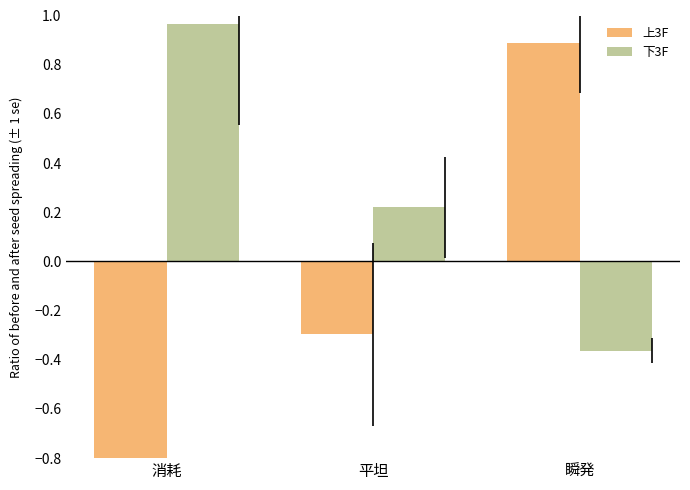

How many distinct data groups are displayed?

2